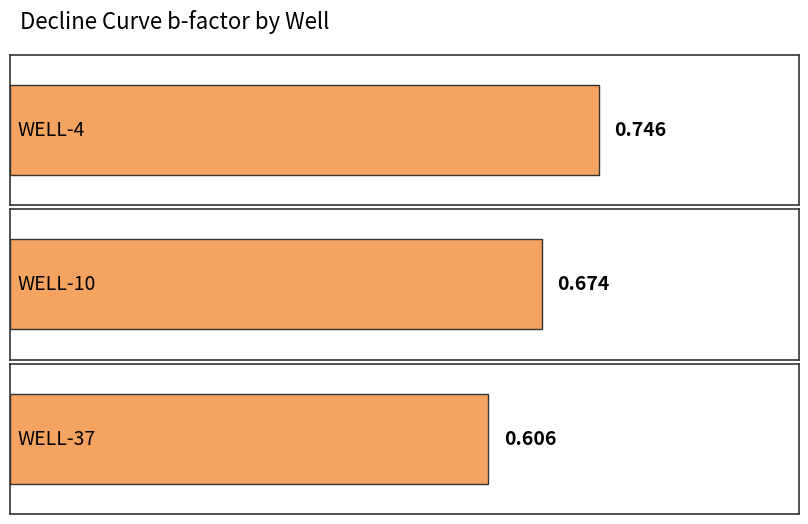

How many bars are there in total?

3